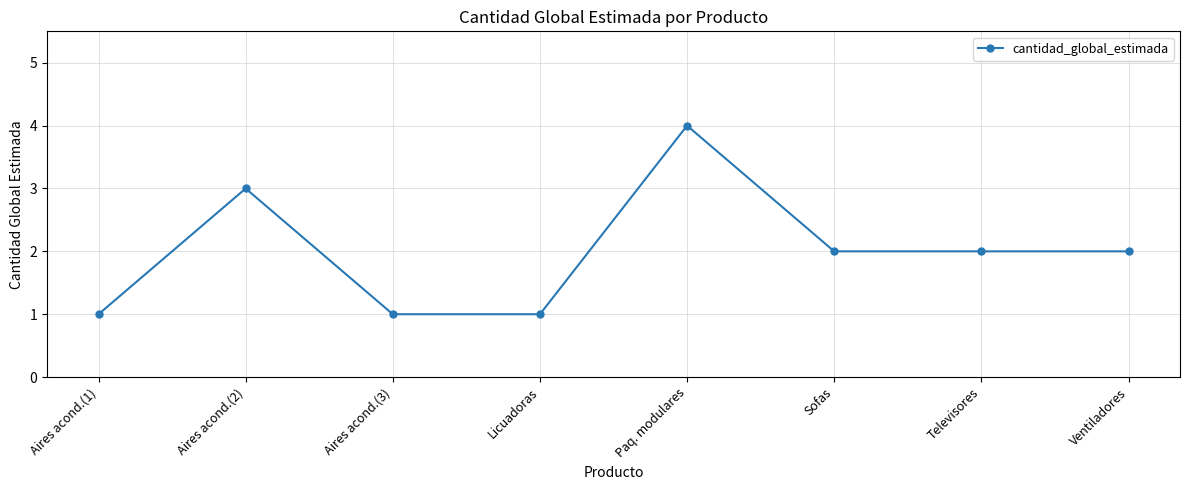

What is the sum of all values?

16